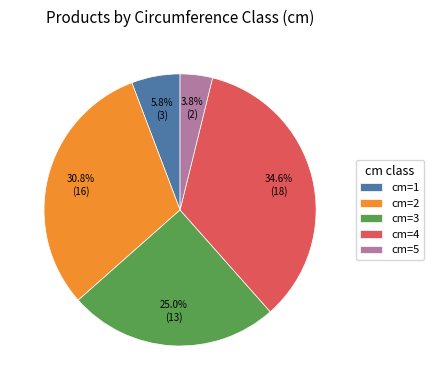

Which has a higher value, cm=4 or cm=1?

cm=4